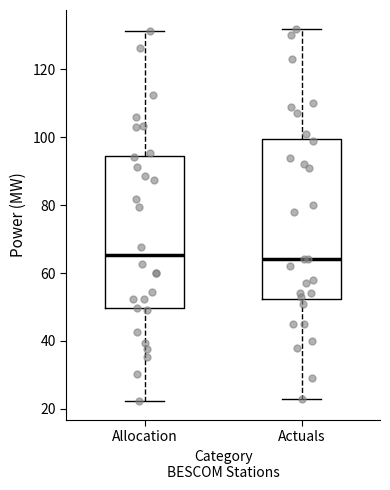

Reading left to right, transcribe this box plot: for each box, give where its median line is, the range the box spans, and where its two whiskers end, as read against the y-axis. The values are not printed on the chart, so give them approximately, as read against the axis.

Allocation: median 66, box 50 to 94, whiskers 22 to 132
Actuals: median 64, box 52 to 100, whiskers 24 to 132